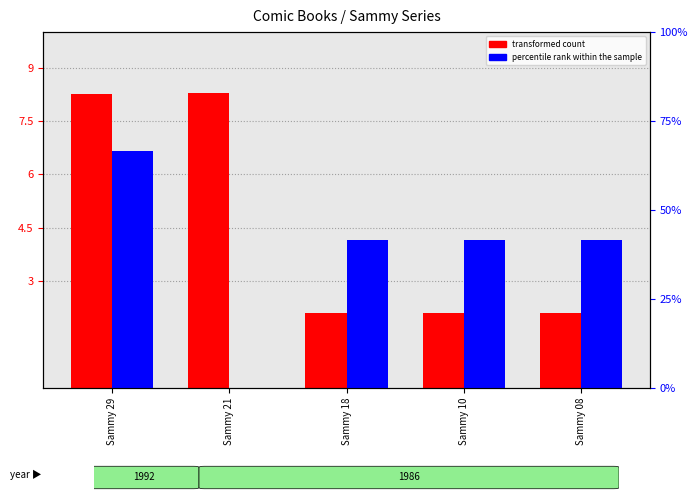

Reading left to right, what are all the values shown in this chart?

transformed count: 8.3	8.3	2.1	2.1	2.1
percentile rank within the sample: 8.0	0.0	5.0	5.0	5.0